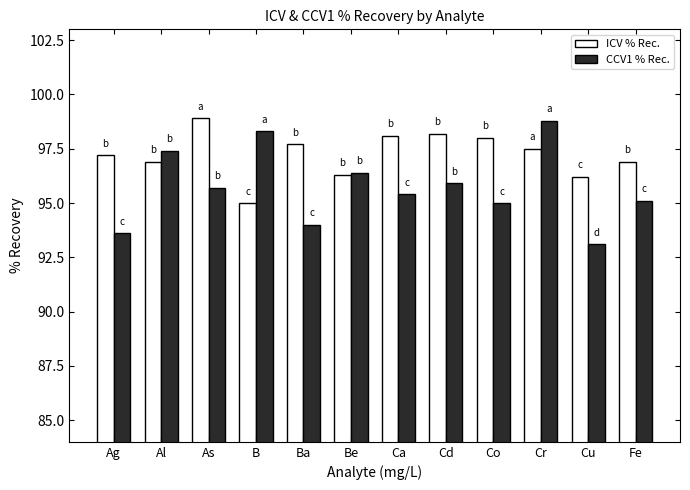

List the series in order of their overall mean, highest first.

ICV % Rec., CCV1 % Rec.